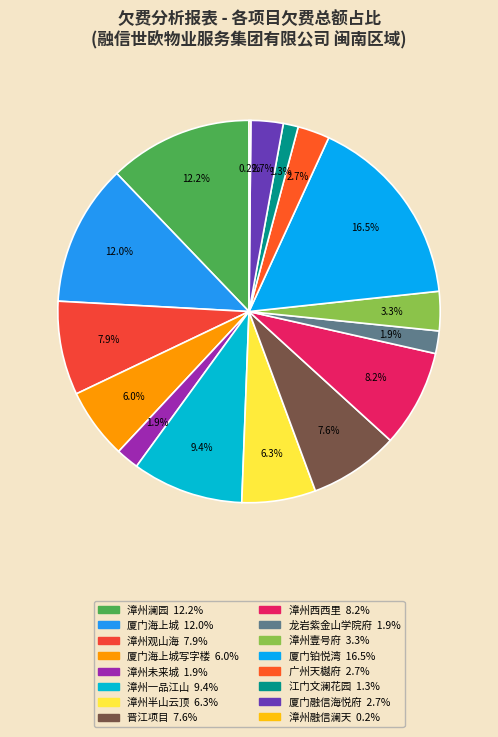

What is the smallest slice in the pie chart?

漳州融信澜天